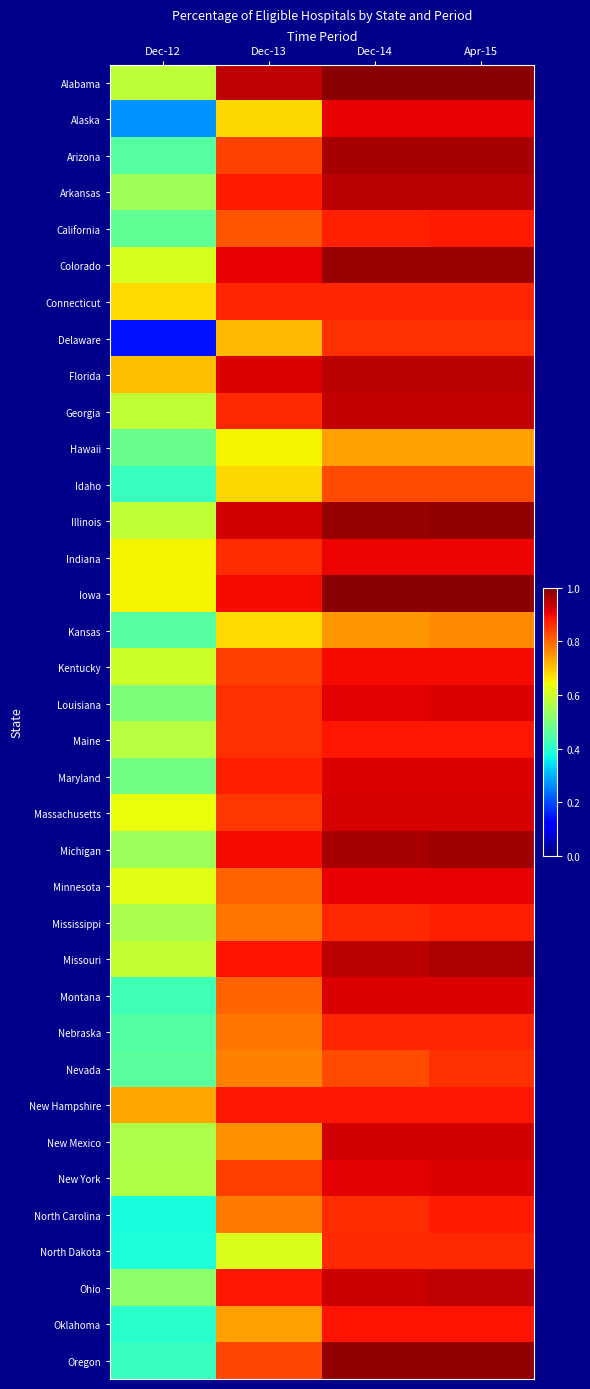

At how many categories does at least one series exceed 0?

4